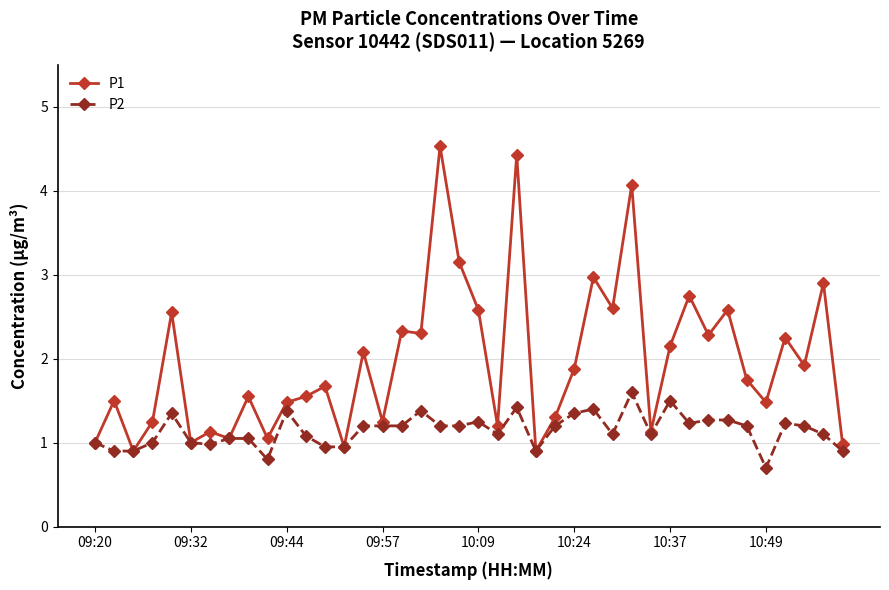

How many lines are shown in the chart?

2